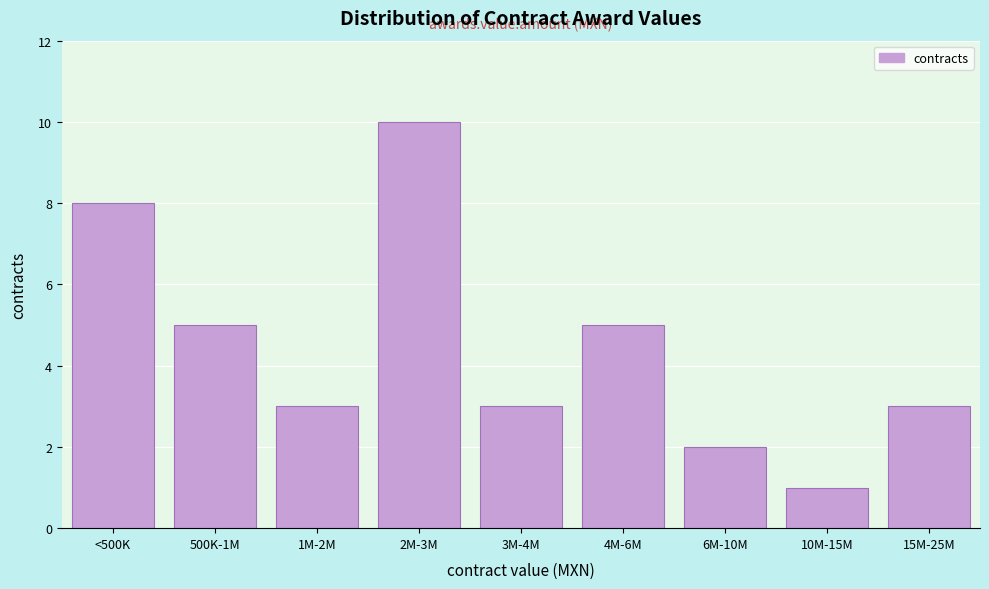

Reading left to right, list all the values displayed in this chart.

<500K=8	500K-1M=5	1M-2M=3	2M-3M=10	3M-4M=3	4M-6M=5	6M-10M=2	10M-15M=1	15M-25M=3